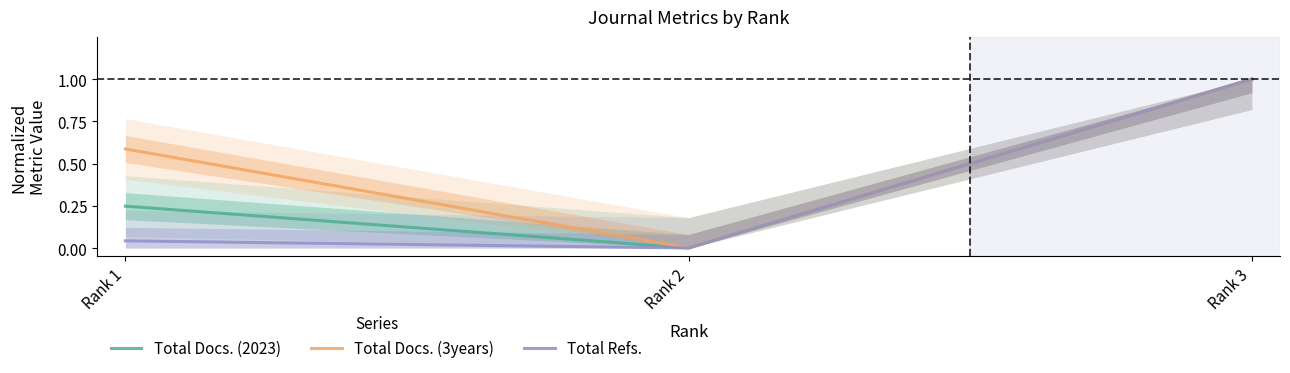

The value of Total Refs. at Rank 3 is 1.5. True or false?

False